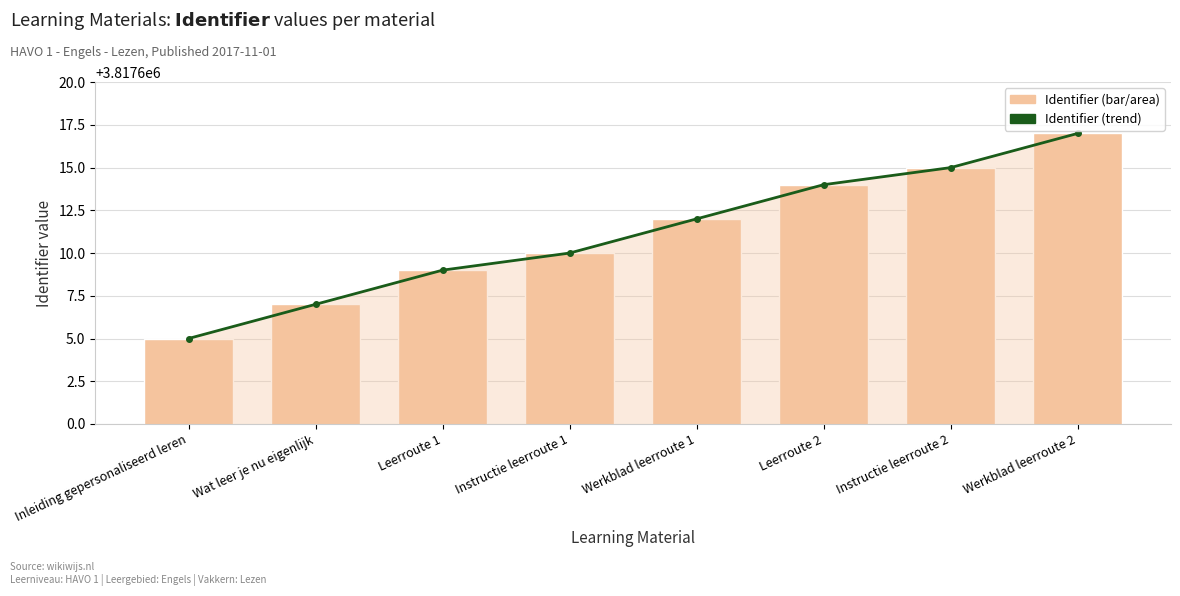

Does the chart contain any negative values?

No